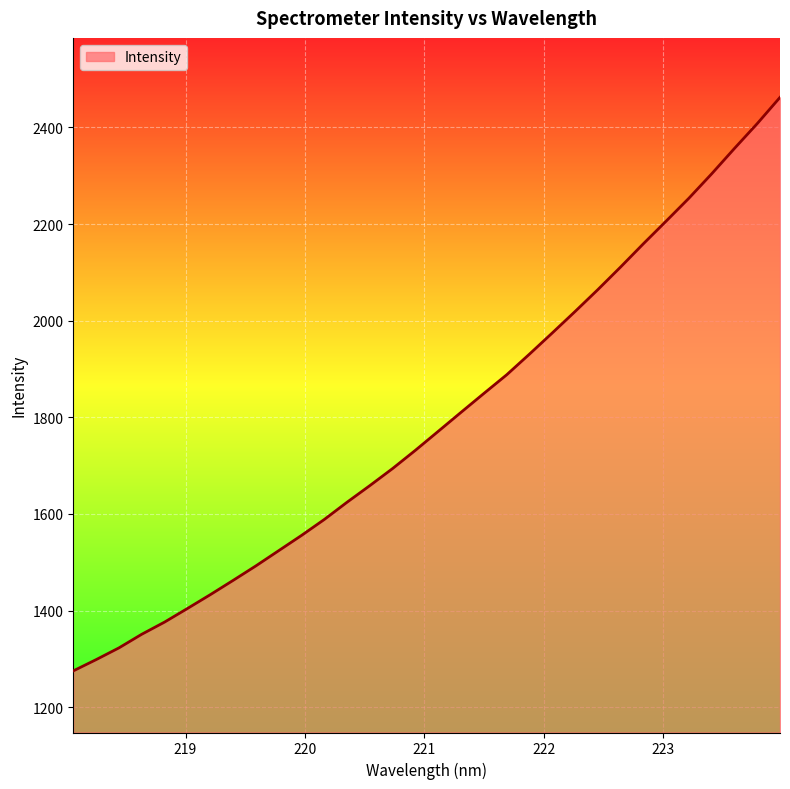

What is the smallest value displayed?

1275.3